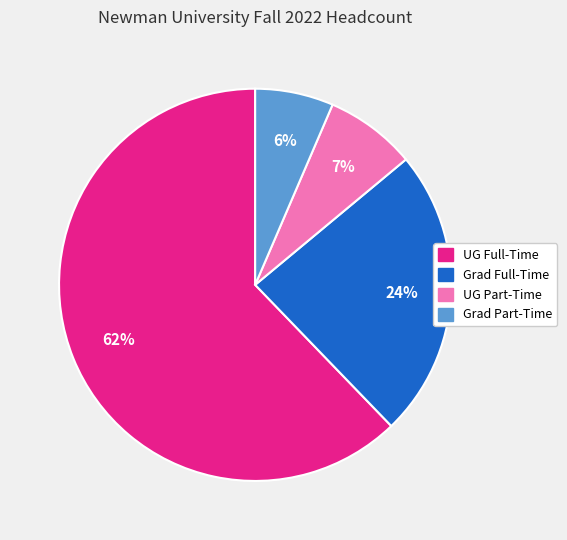

Do UG Part-Time and Grad Part-Time together represent more than half of the pie?

No